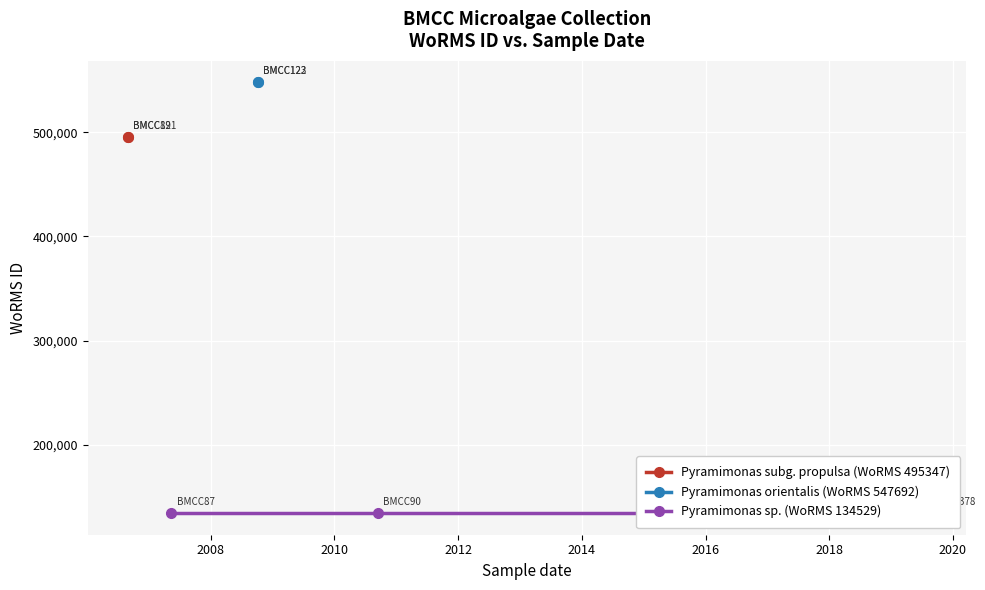

True or false: the data shows 207054 at 29-08-2006.

False